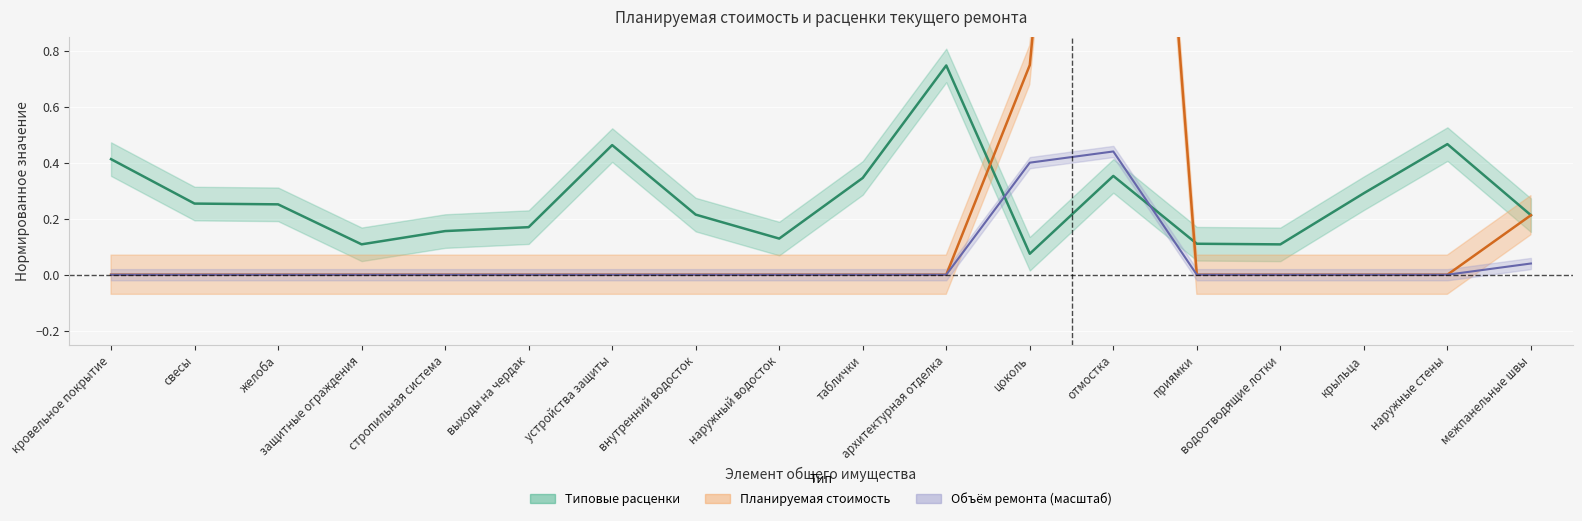

What are all the series names shown in the legend?

Типовые расценки, Планируемая стоимость, Объём ремонта